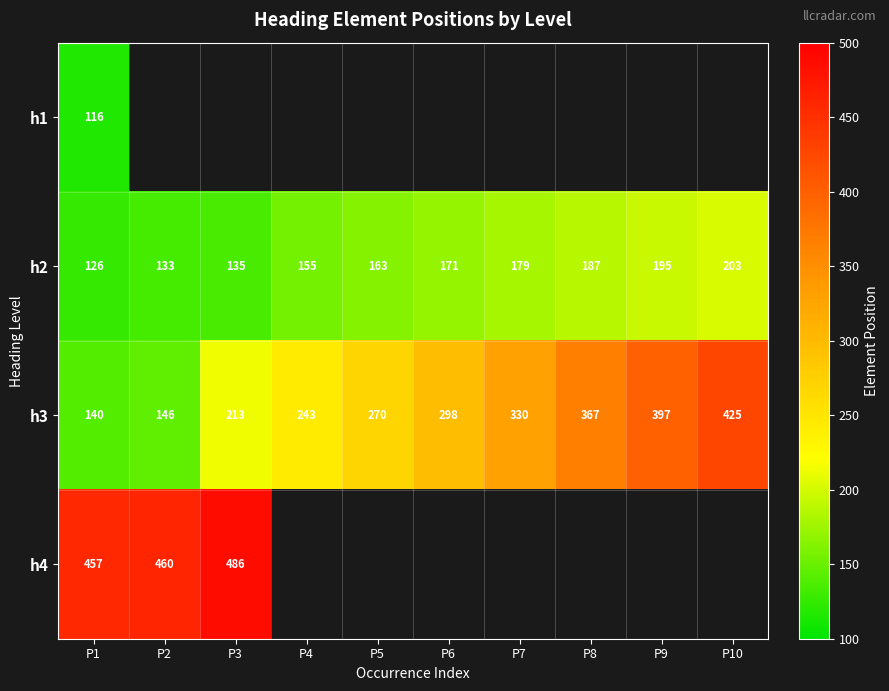

What is the spread (max minus min) of values at P1?

341